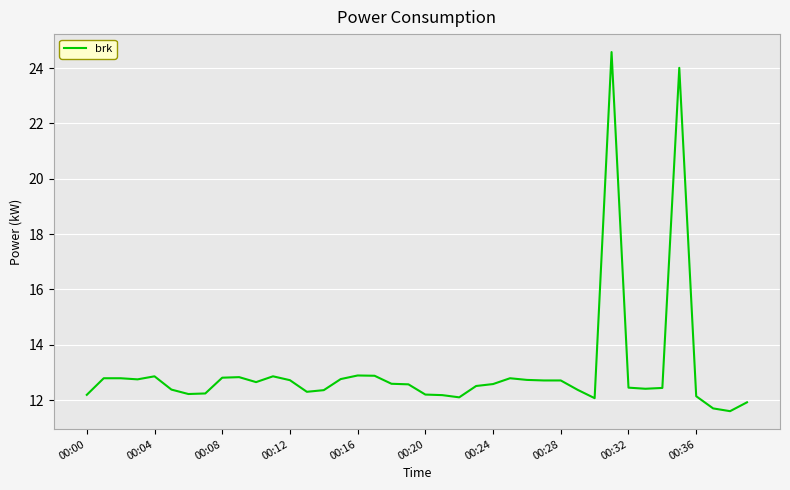

What is the smallest value displayed?

11.6